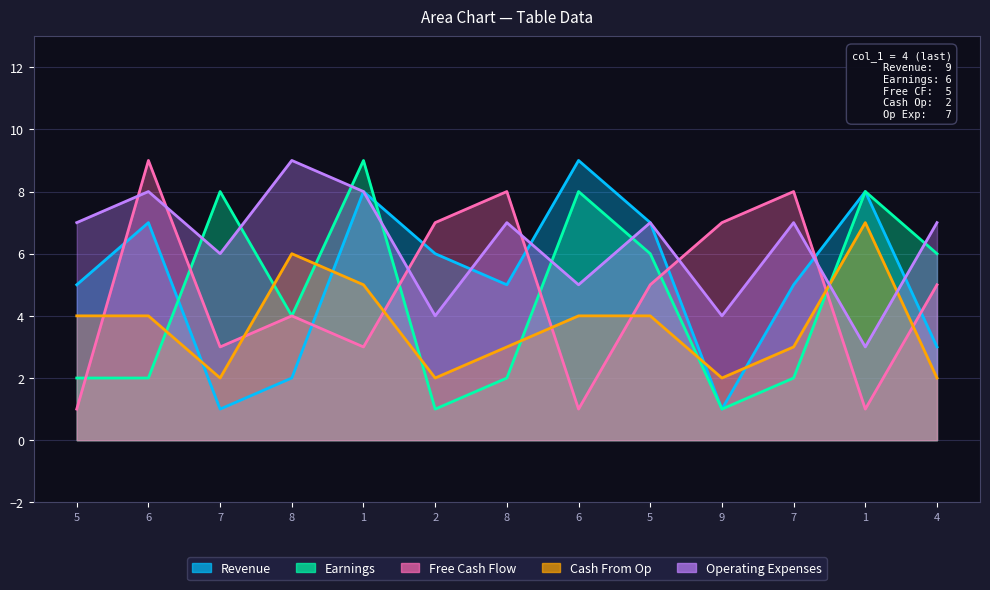

List the labels in order of Earnings value, largest first.

1, 7, 6, 1, 5, 4, 8, 5, 6, 8, 7, 2, 9